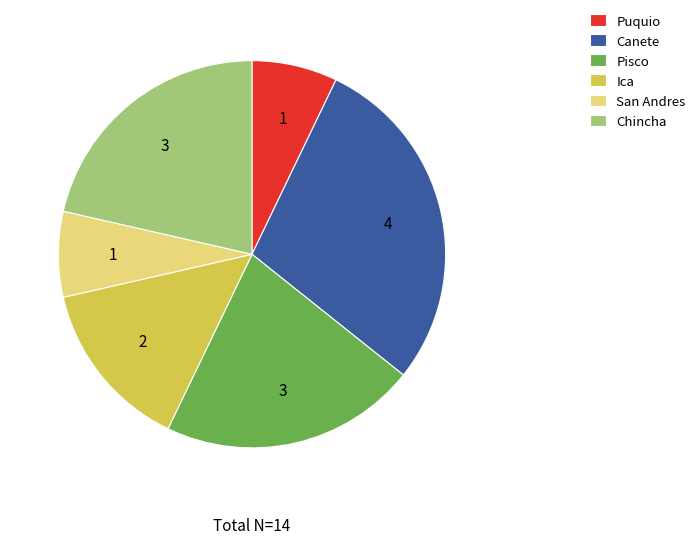

Does Canete account for over 50% of the chart?

No